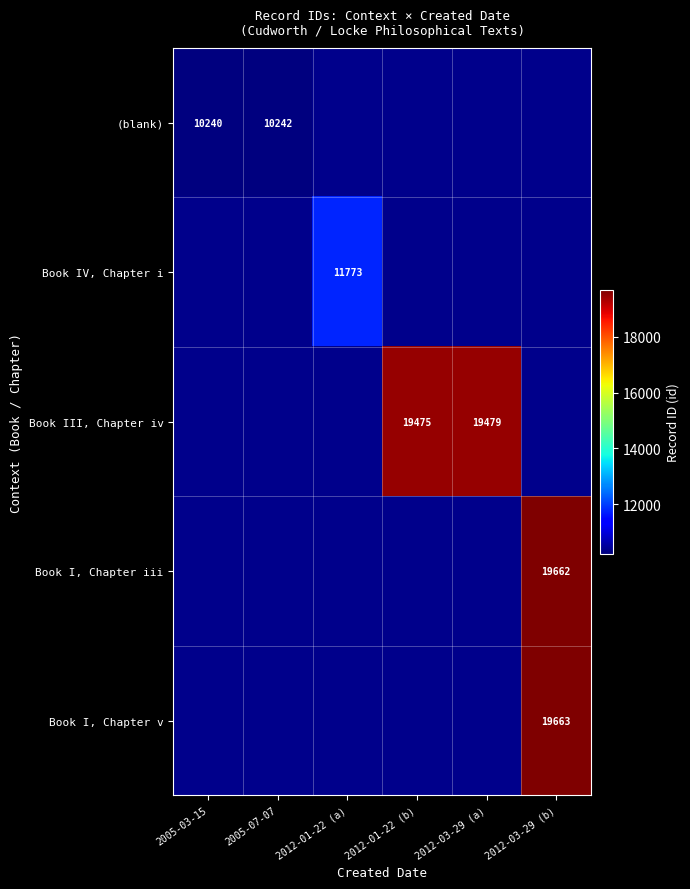

Which category has the lowest value in the (blank) series?

2005-03-15